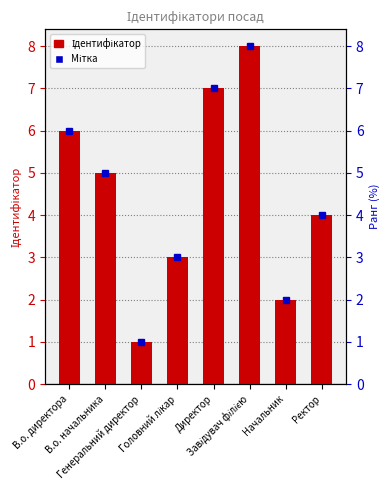

What is the difference between the maximum and minimum values?

7